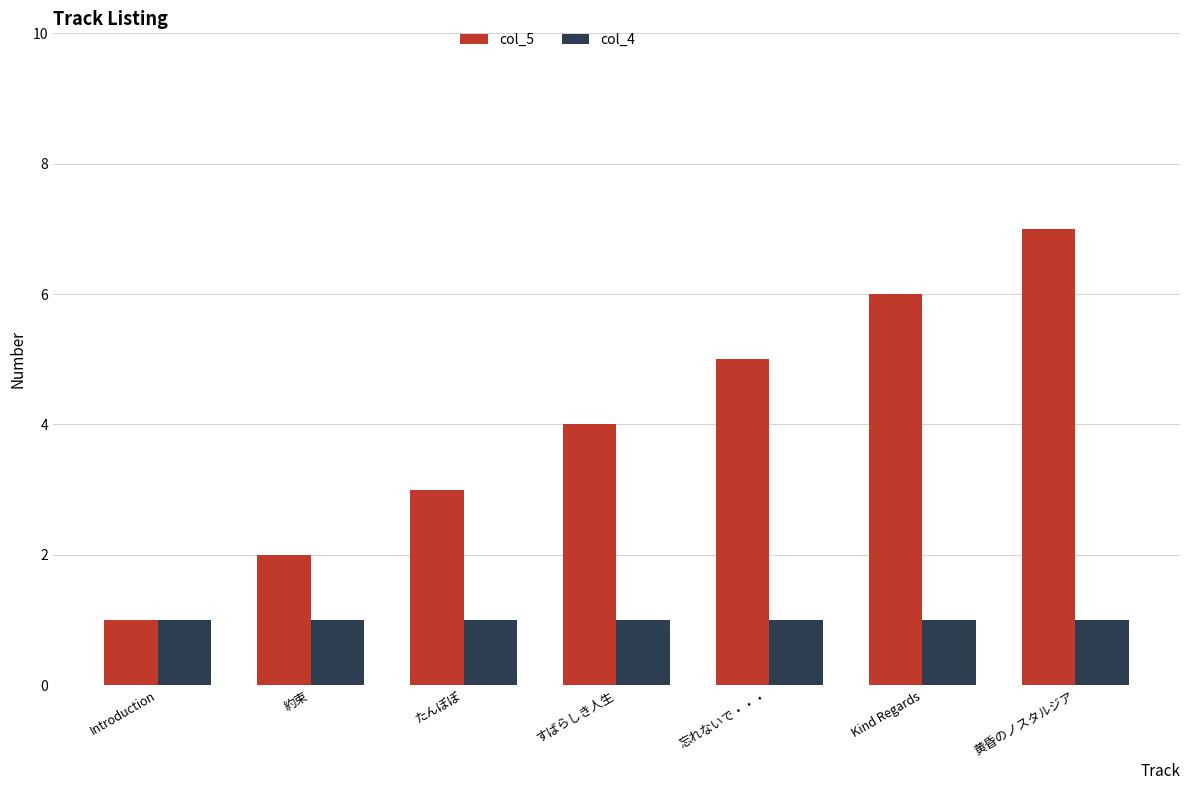

Rank the series by their maximum value, from highest to lowest.

col_5, col_4